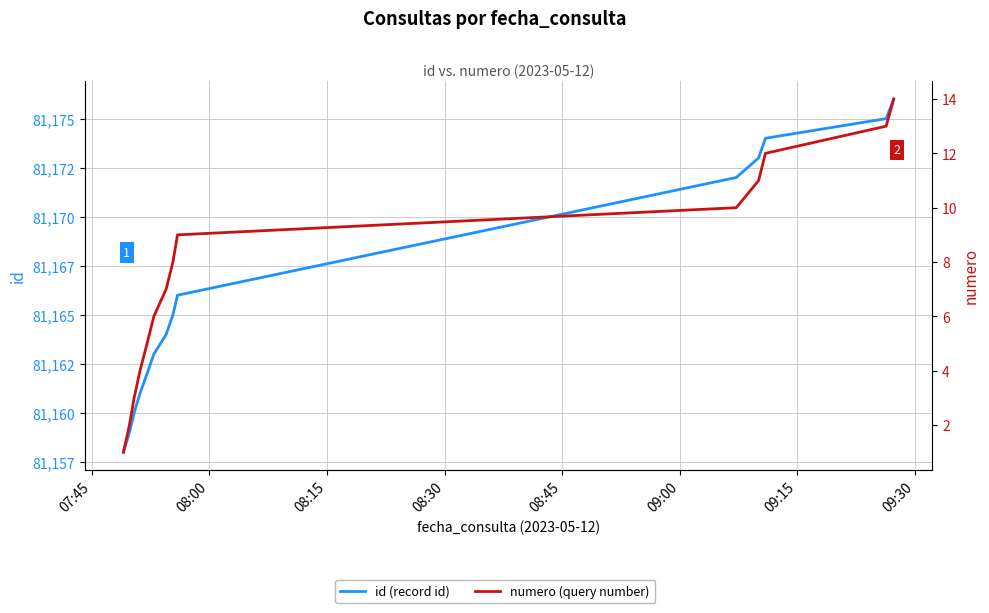

Which series has the largest total across all categories?

id (record id)